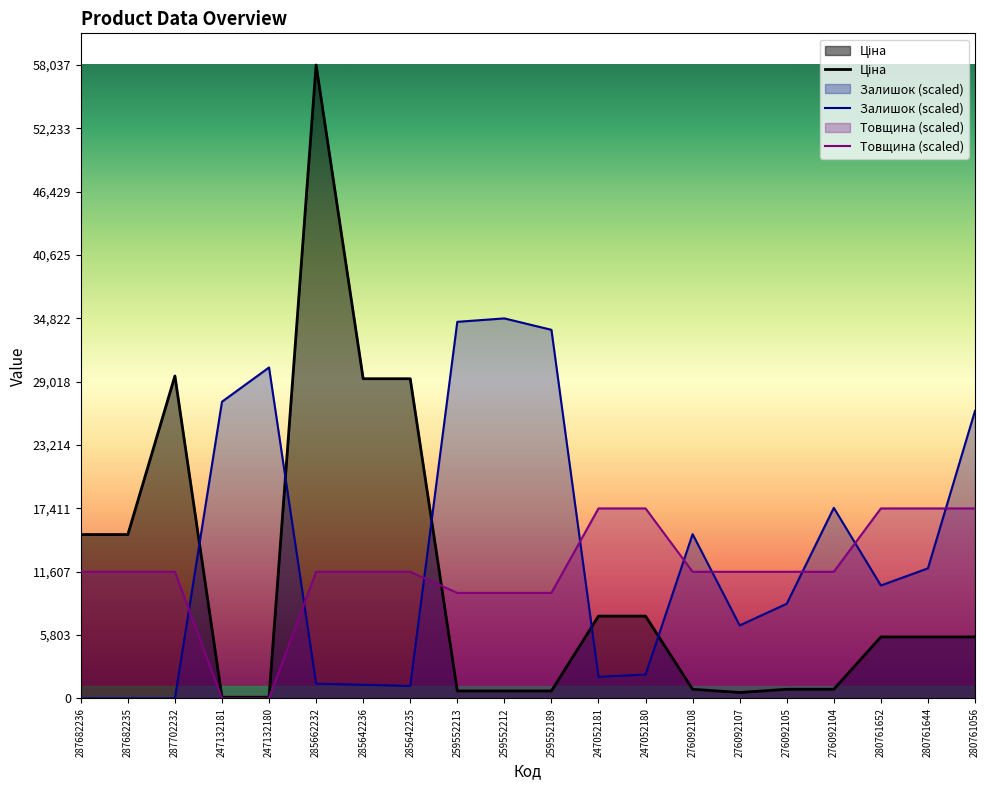

True or false: Товщина and Ціна intersect in this chart.

True